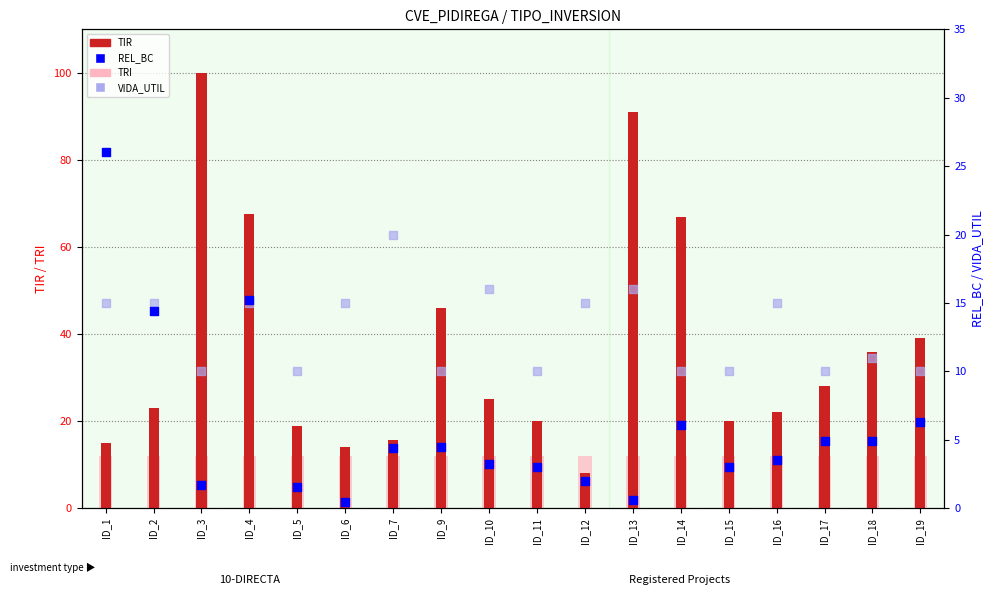

What is the total value across all series at ID_15?

45.0